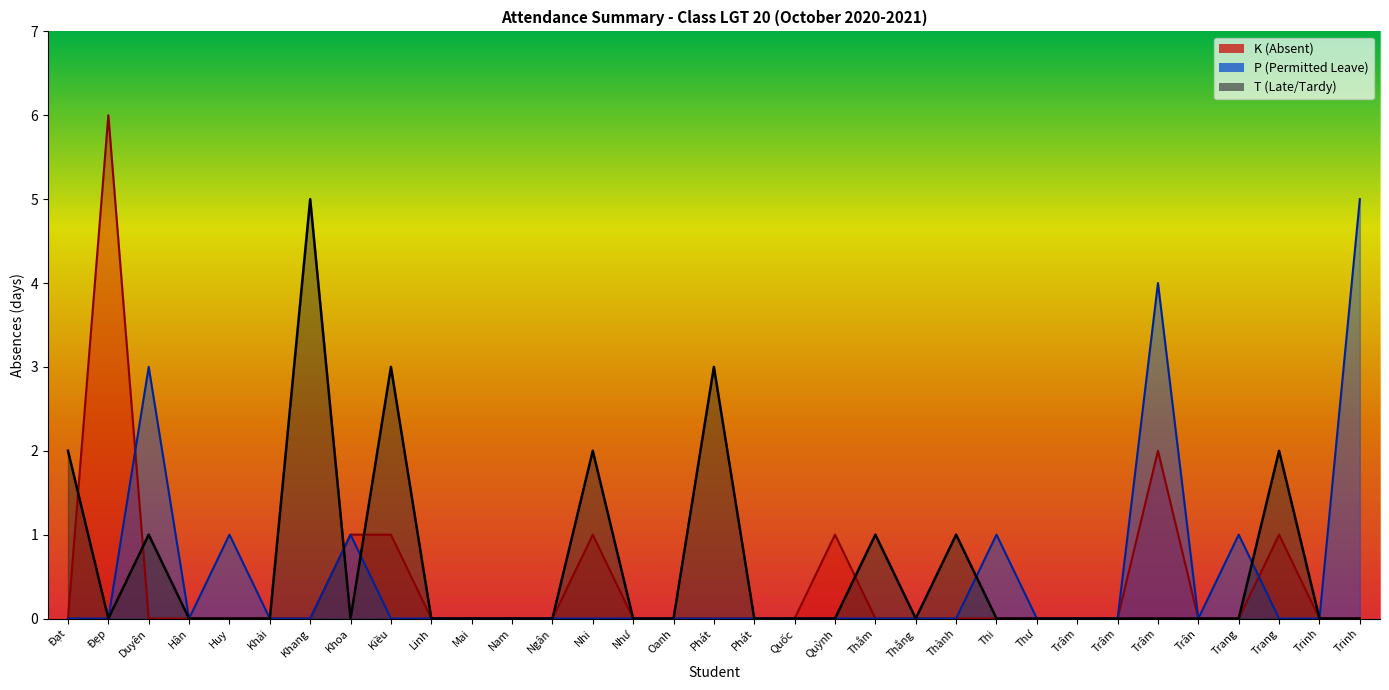

How many values in P are above zero?

7